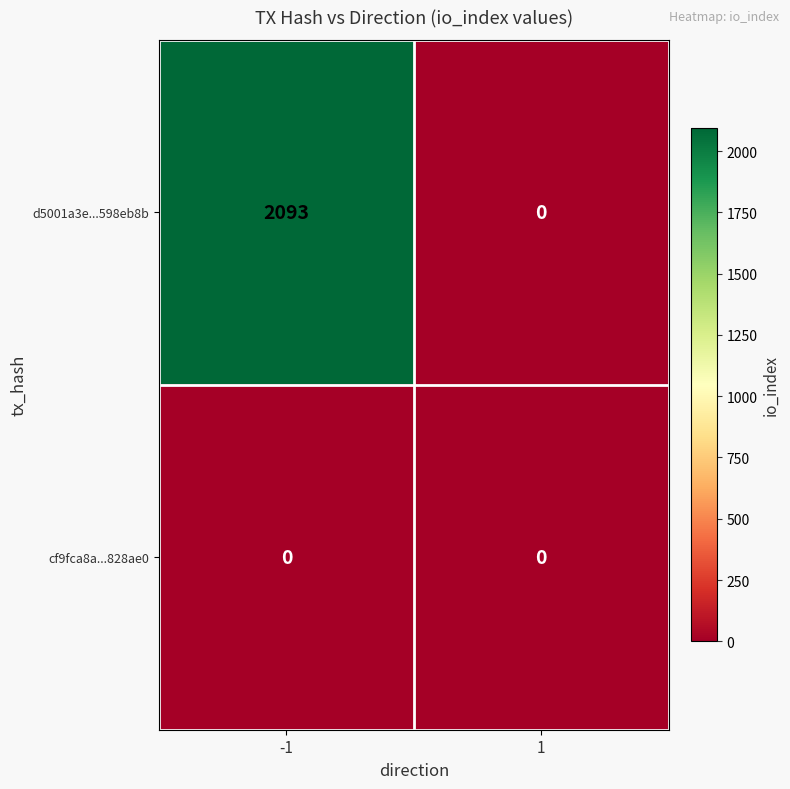

What is the total value across all series at -1?

2093